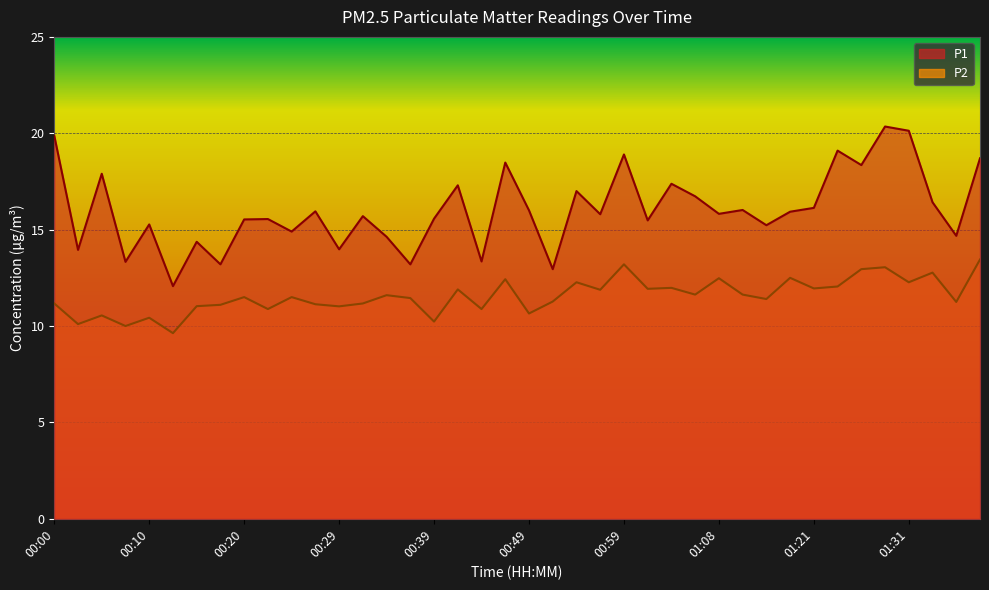

True or false: P2 and P1 intersect in this chart.

False